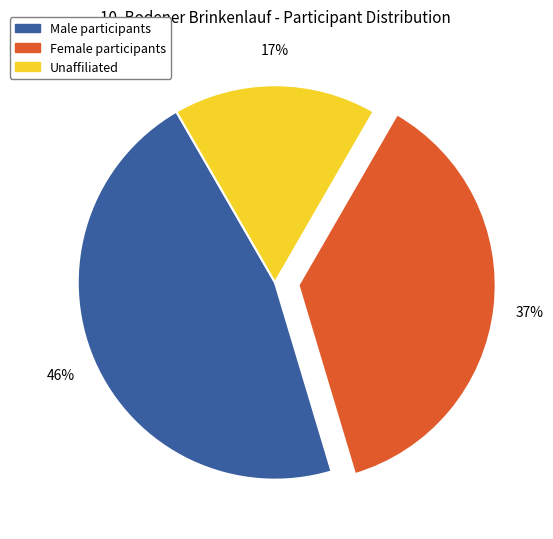

Is there a majority slice in this chart?

No